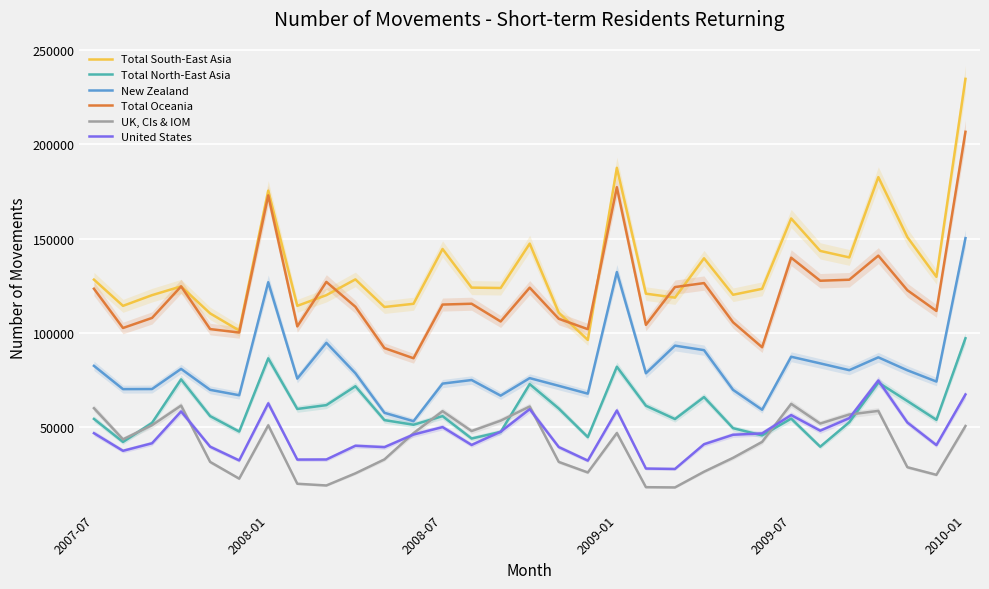

What is the sum of all Total Oceania values?

3736160